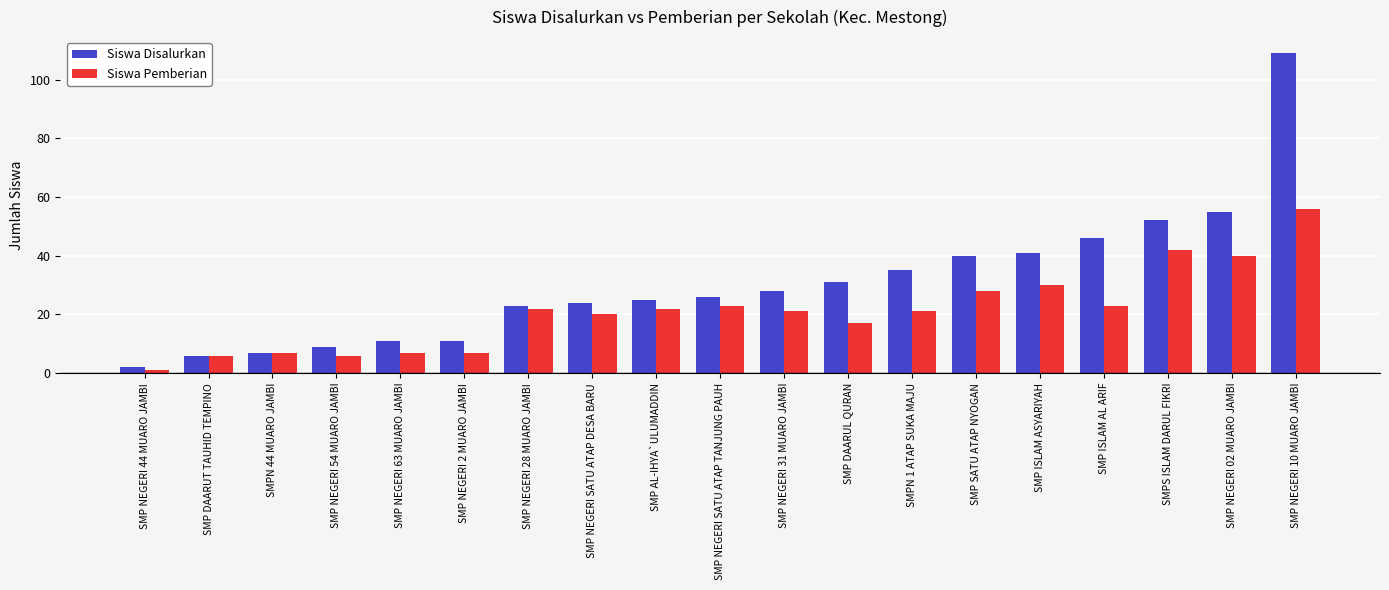

Reading right to left, what are all the values shown in this chart?

Siswa Disalurkan: 109	55	52	46	41	40	35	31	28	26	25	24	23	11	11	9	7	6	2
Siswa Pemberian: 56	40	42	23	30	28	21	17	21	23	22	20	22	7	7	6	7	6	1